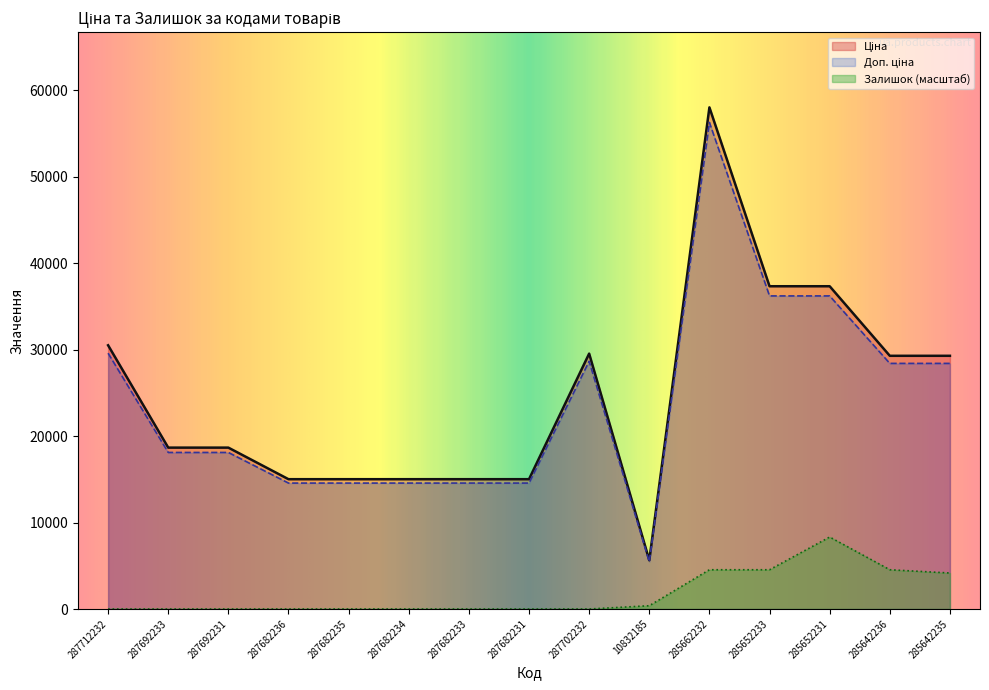

What is the value of the Ціна point at the 10th from the left?

5636.0